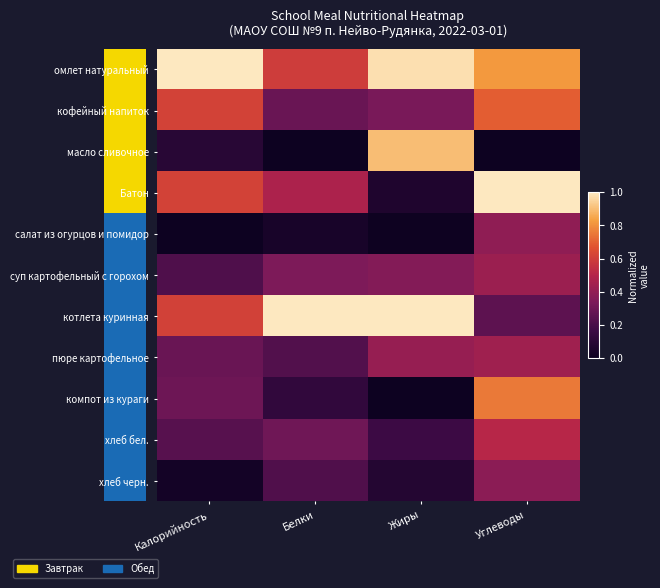

Reading left to right, extract all data points from this chart.

омлет натуральный: Калорийность=1.0	Белки=0.6	Жиры=1.0	Углеводы=0.8
кофейный напиток: Калорийность=0.6	Белки=0.3	Жиры=0.3	Углеводы=0.7
масло сливочное: Калорийность=0.1	Белки=0.0	Жиры=0.9	Углеводы=0.0
Батон: Калорийность=0.6	Белки=0.5	Жиры=0.1	Углеводы=1.0
салат из огурцов и помидор: Калорийность=0.0	Белки=0.0	Жиры=0.0	Углеводы=0.4
суп картофельный с горохом: Калорийность=0.2	Белки=0.3	Жиры=0.4	Углеводы=0.4
котлета куринная: Калорийность=0.6	Белки=1.0	Жиры=1.0	Углеводы=0.3
пюре картофельное: Калорийность=0.3	Белки=0.2	Жиры=0.4	Углеводы=0.4
компот из кураги: Калорийность=0.3	Белки=0.1	Жиры=0.0	Углеводы=0.8
хлеб бел.: Калорийность=0.2	Белки=0.3	Жиры=0.2	Углеводы=0.5
хлеб черн.: Калорийность=0.0	Белки=0.2	Жиры=0.1	Углеводы=0.4